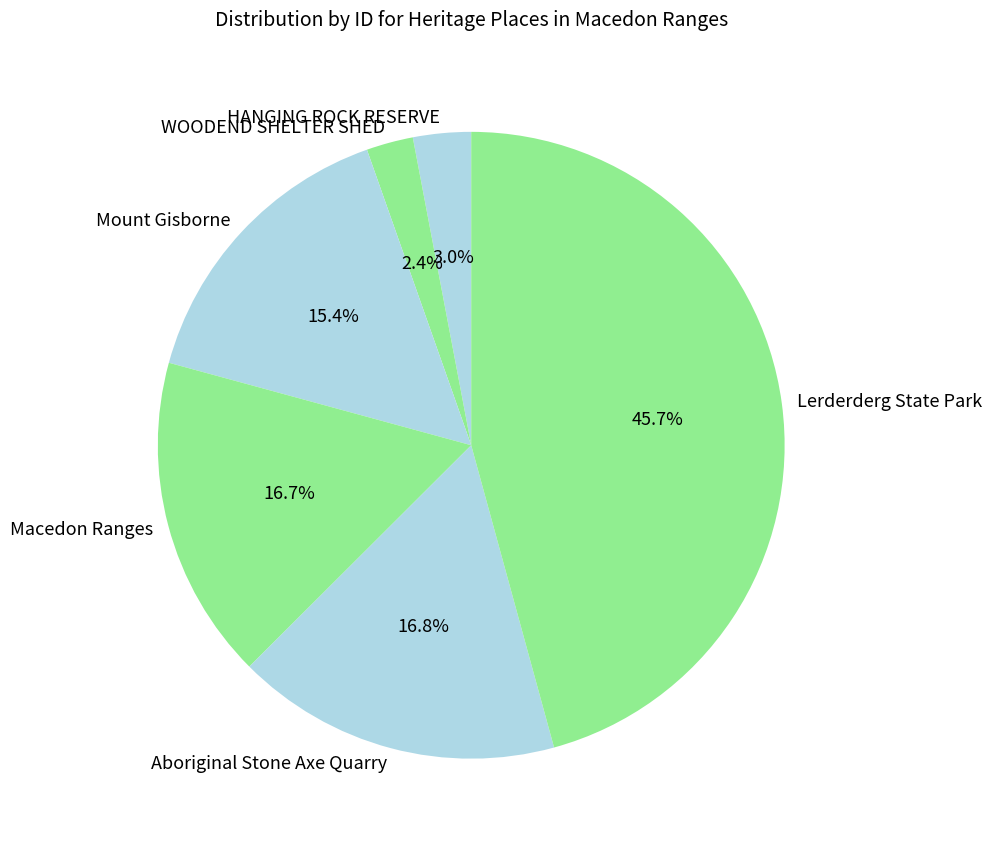

Count the number of slices in the pie.

6